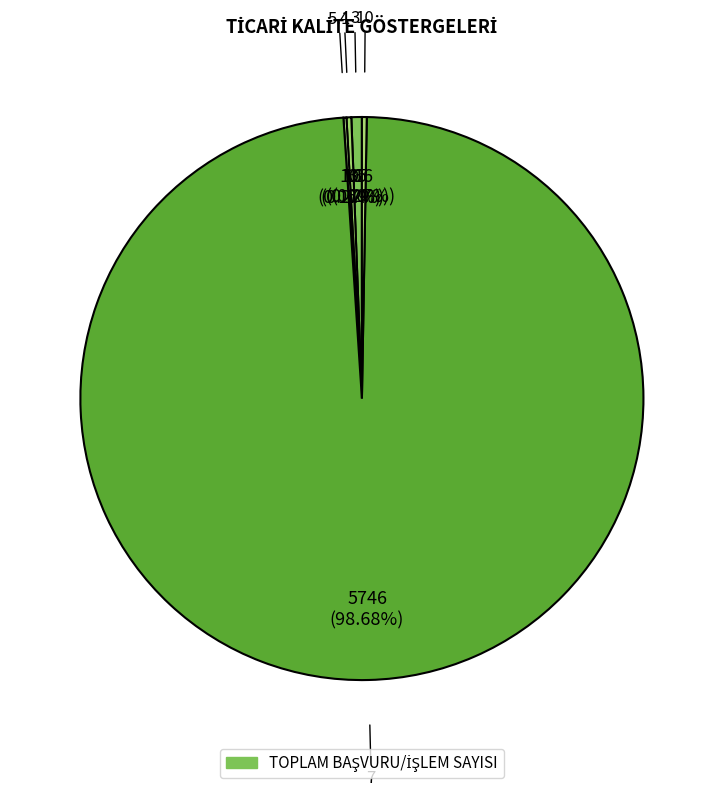

Is there any slice that represents more than half of the pie?

Yes